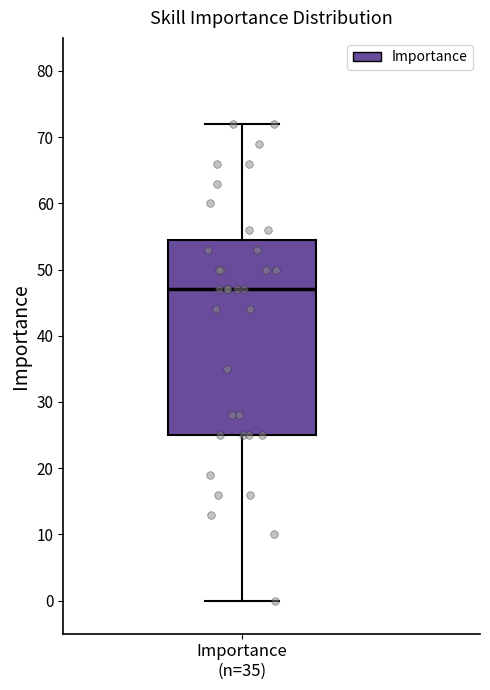

Where is the lower edge of the box for Importance (n=35) on the y-axis? The values are not printed on the chart, so give them approximately, as read against the axis.

25